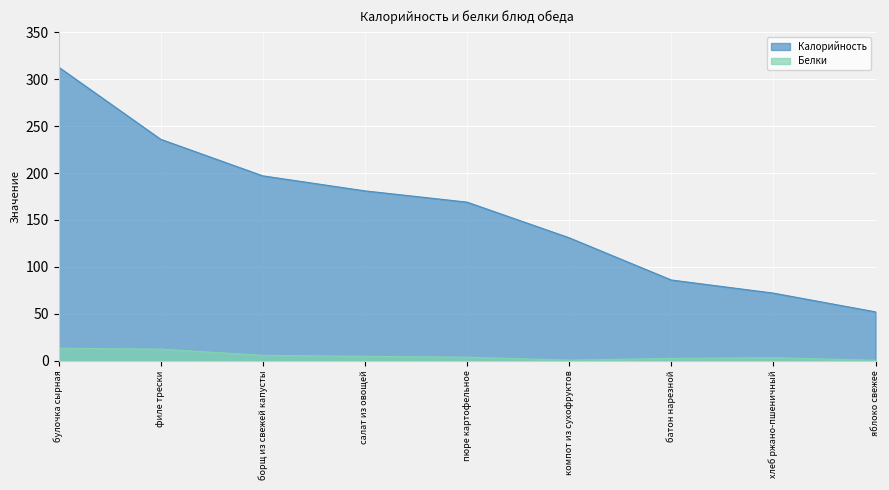

Which series has the largest total across all categories?

Калорийность